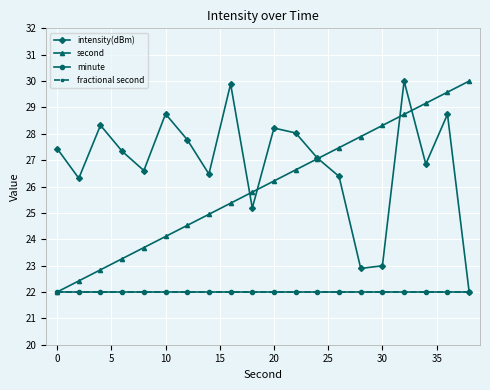

True or false: intensity(dBm) and fractional second intersect in this chart.

False